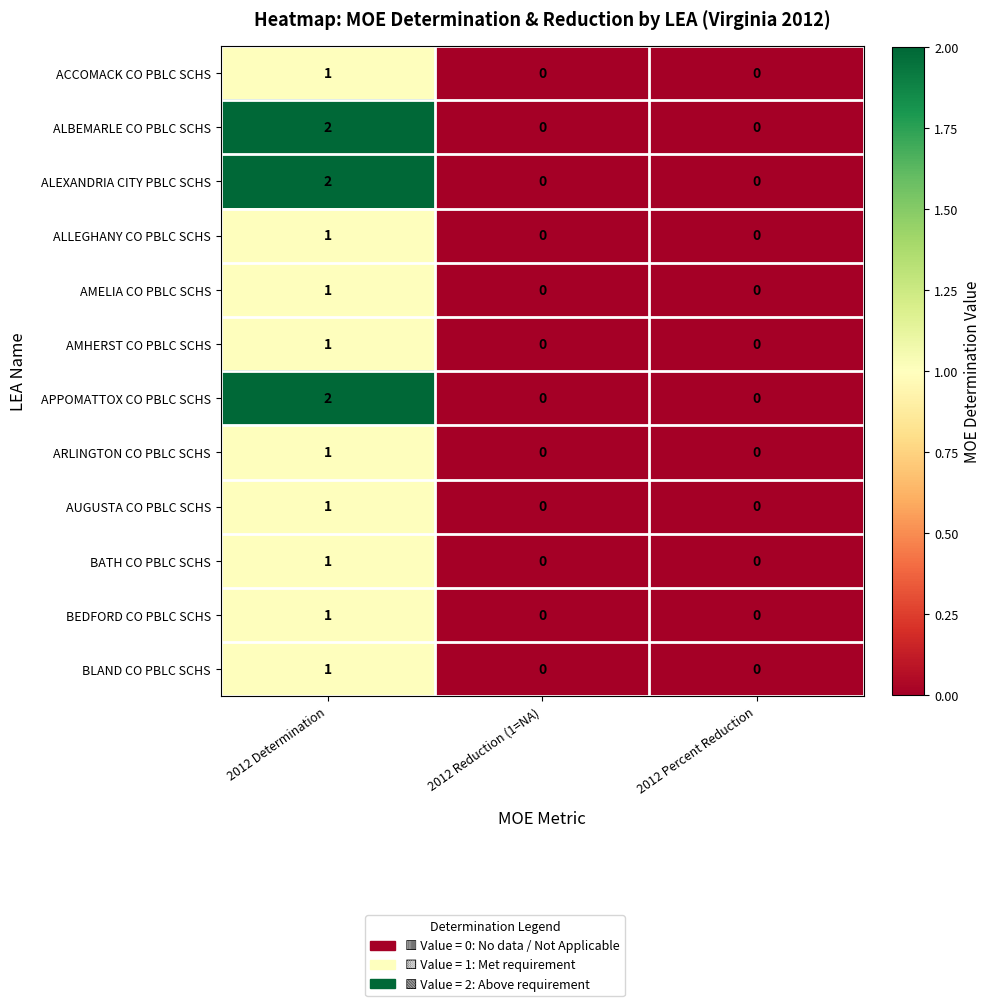

How many BEDFORD CO PBLC SCHS values are between 0 and 1?

3